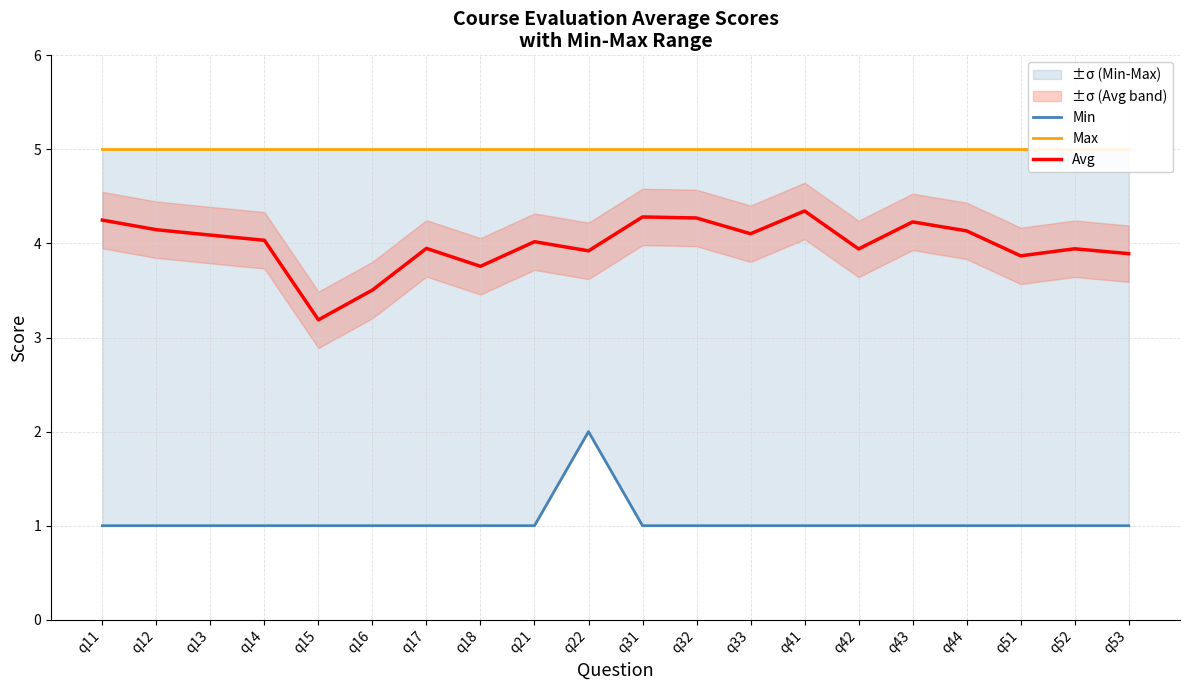

How many categories are shown in the chart?

20